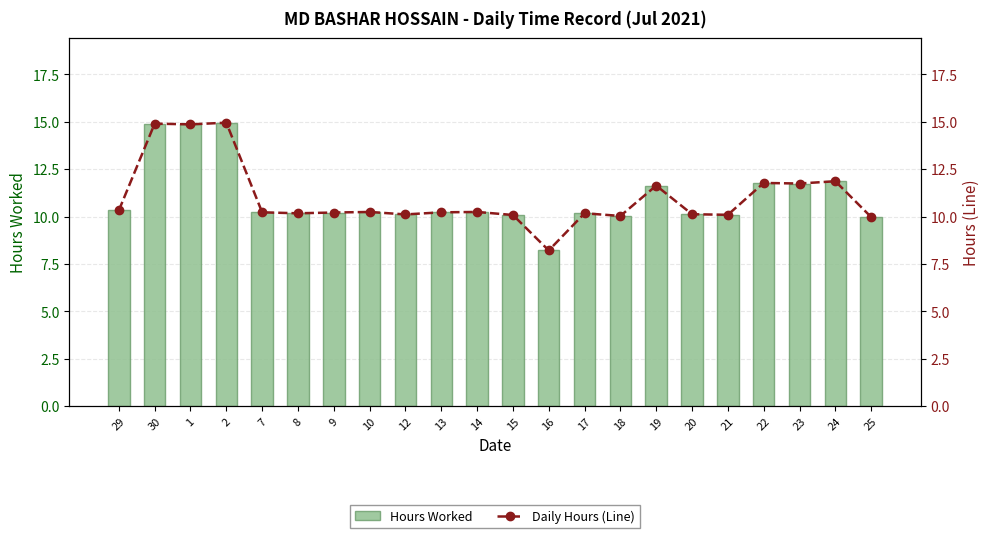

At how many categories does at least one series exceed 10?

20